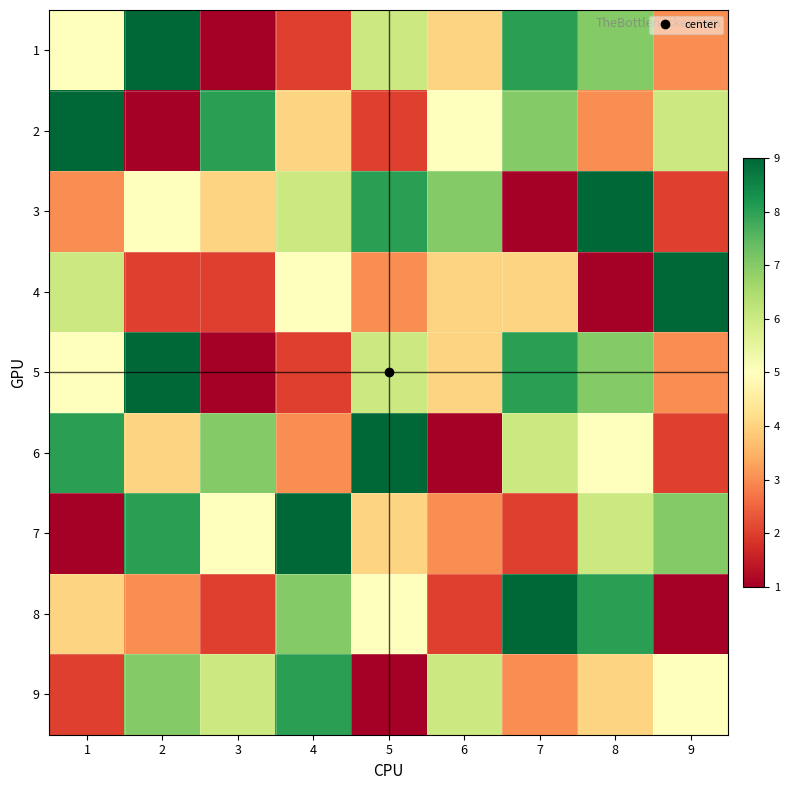

At which category is the sum across all series the highest?

8